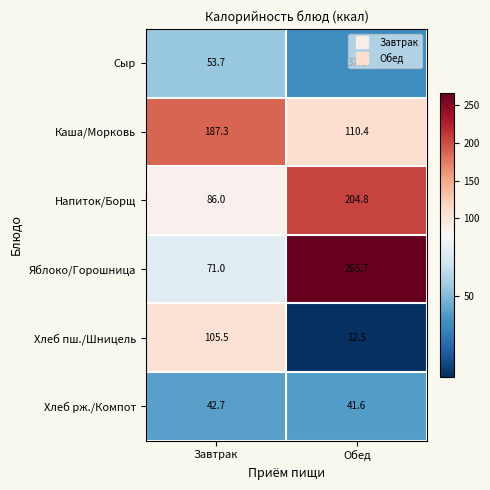

How many data points does each series have?

2